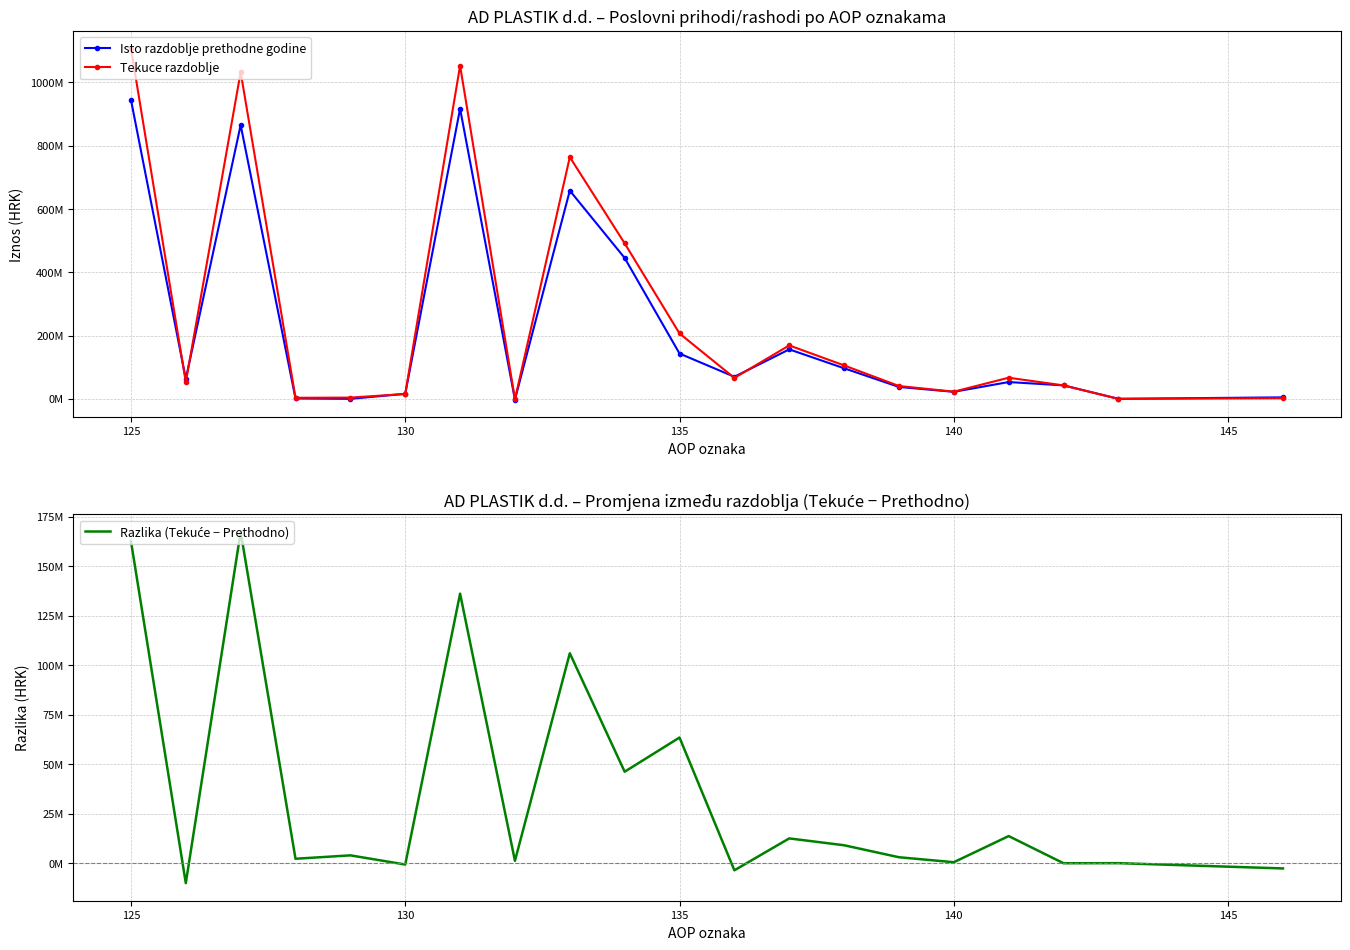

Which series ends up on top after the final intersection of Razlika (Tekuće − Prethodno) and Isto razdoblje prethodne godine?

Isto razdoblje prethodne godine